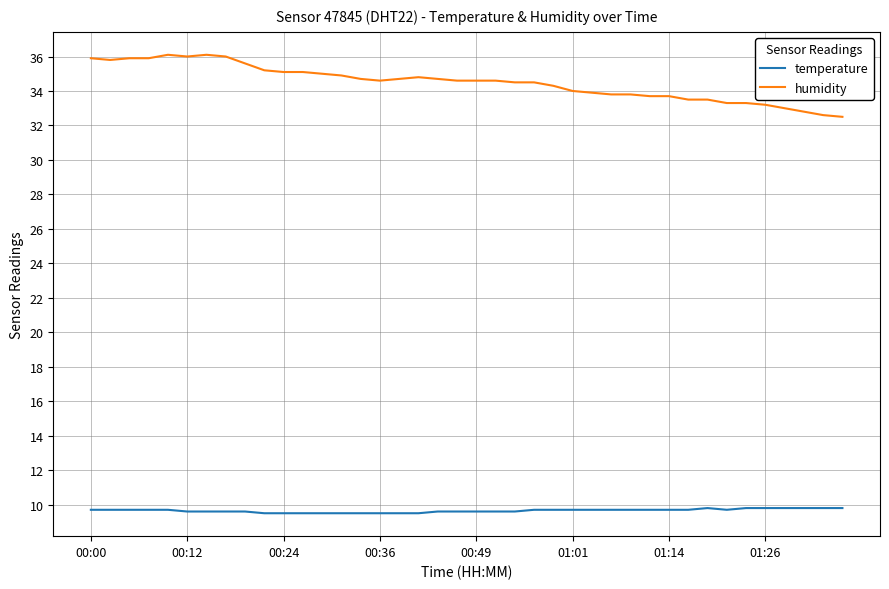

True or false: humidity and temperature intersect in this chart.

False